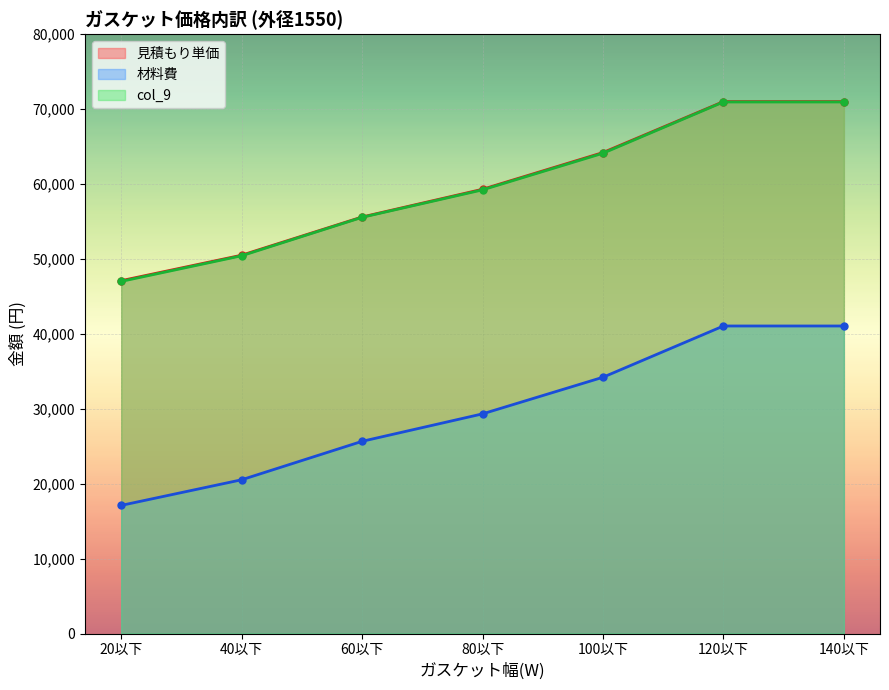

True or false: 材料費 has more than 1 points higher than both neighbors.

False